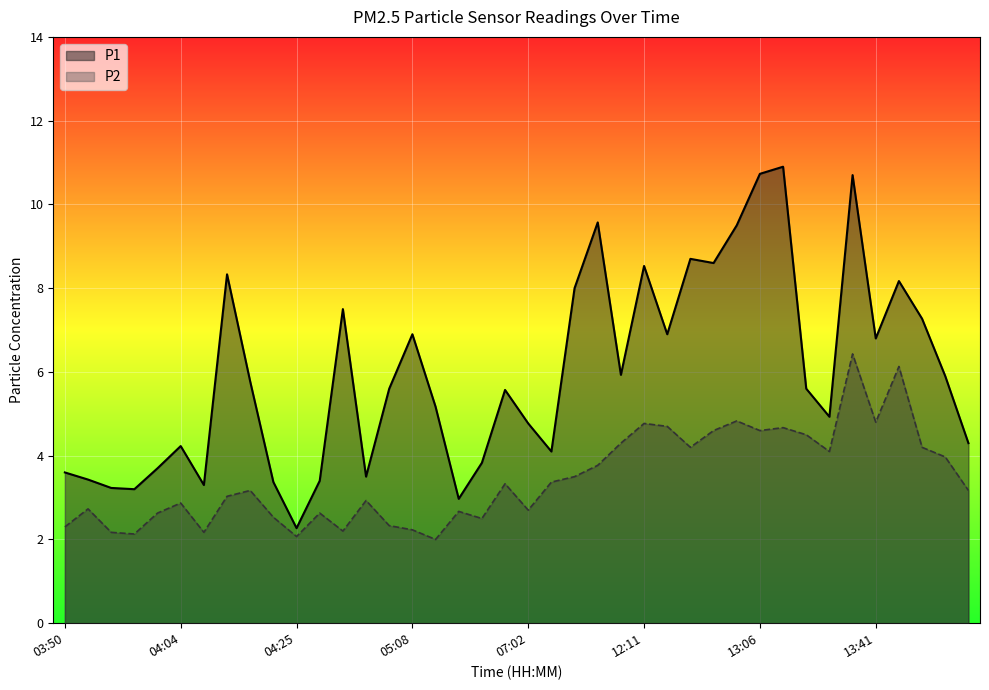

Where is P1 nearest to the value 6?

11:51